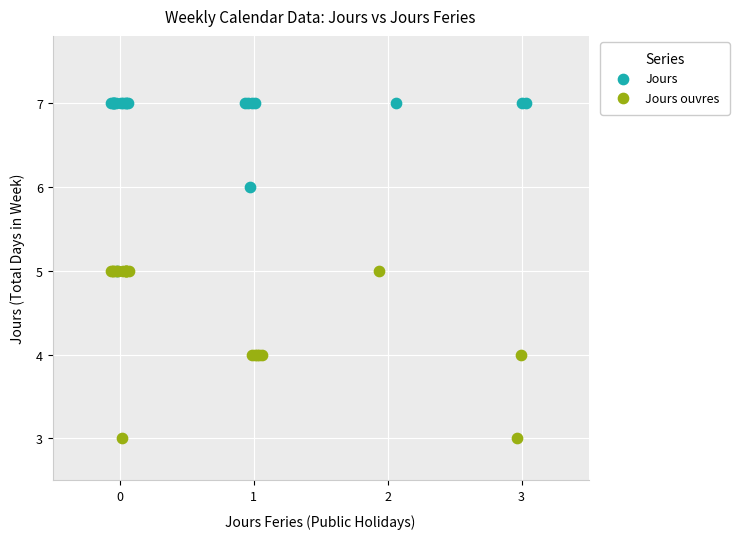

What are all the series names shown in the legend?

Jours, Jours ouvres